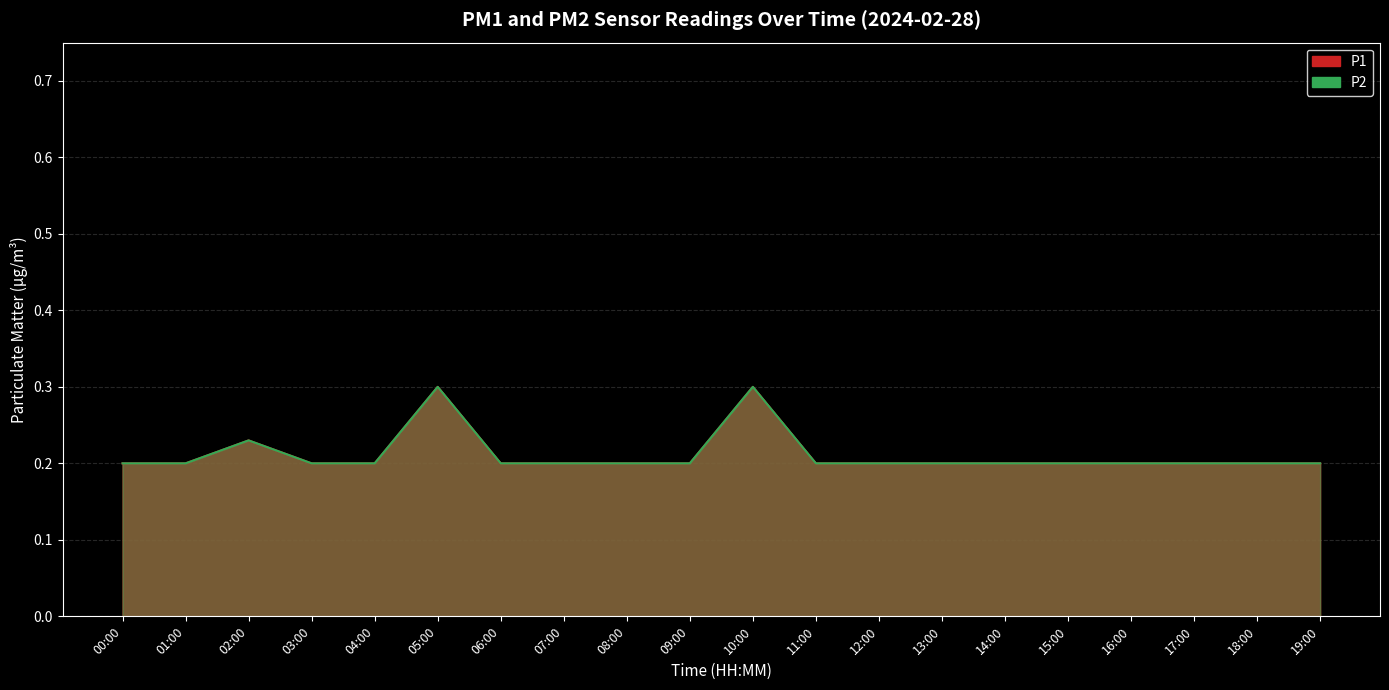

Reading left to right, list all the values displayed in this chart.

P1: 0.2	0.2	0.2	0.2	0.2	0.3	0.2	0.2	0.2	0.2	0.3	0.2	0.2	0.2	0.2	0.2	0.2	0.2	0.2	0.2
P2: 0.2	0.2	0.2	0.2	0.2	0.3	0.2	0.2	0.2	0.2	0.3	0.2	0.2	0.2	0.2	0.2	0.2	0.2	0.2	0.2